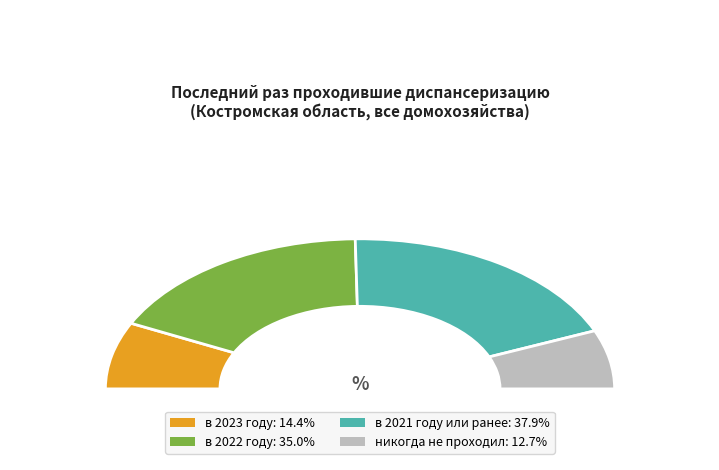

Does any single category account for the majority?

No